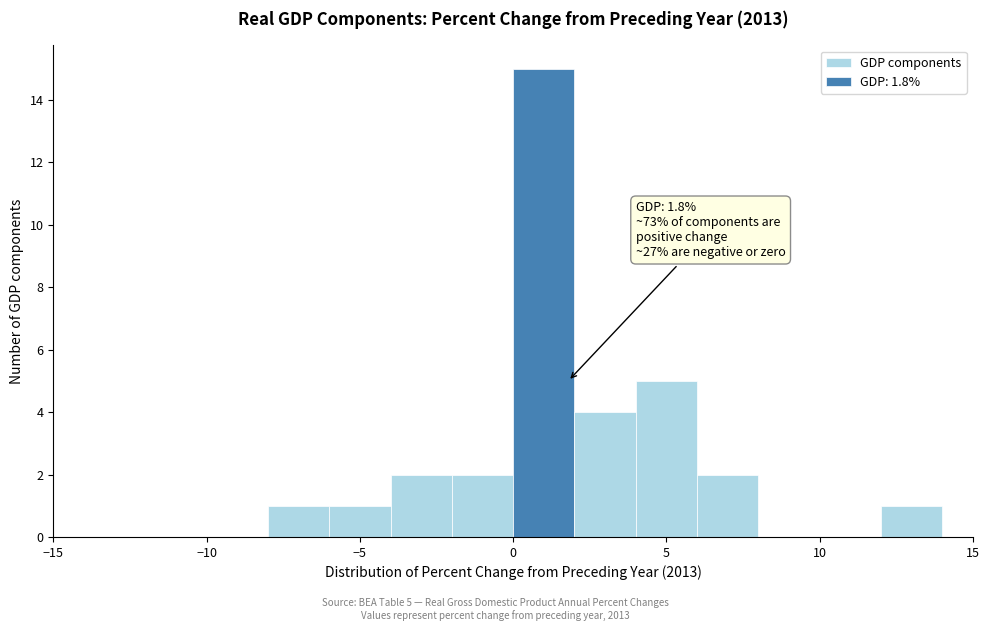

Over which range of the x-axis is the bar tallest?

0 to 2